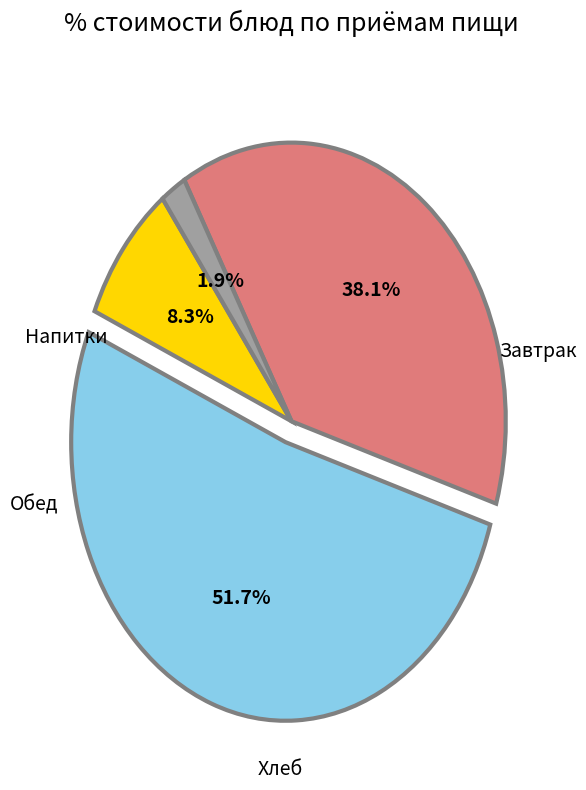

Is there any slice that represents more than half of the pie?

Yes